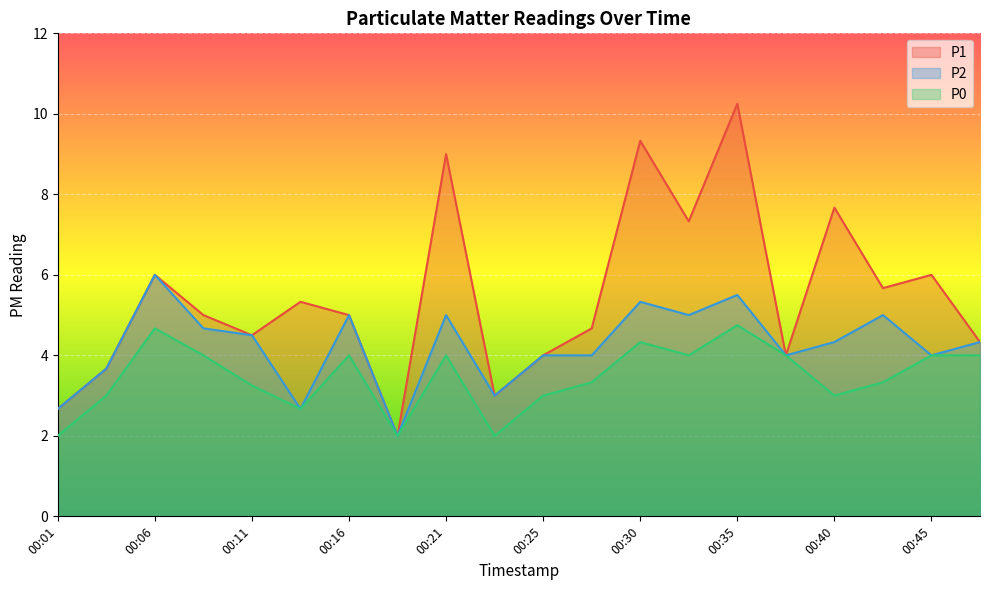

At which category is the sum across all series the highest?

00:35